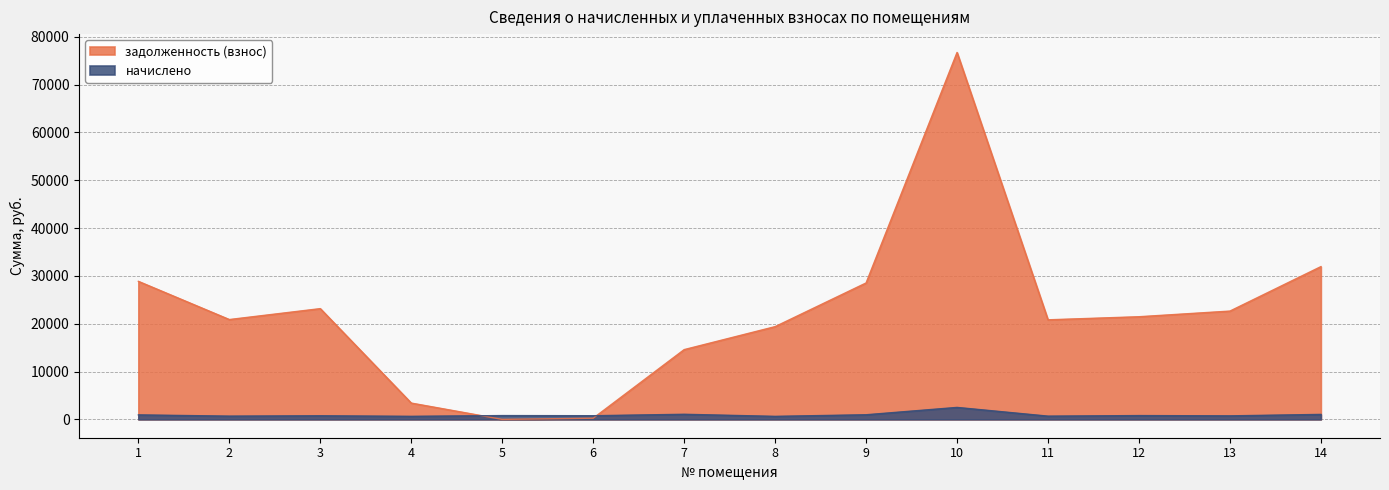

How many data points does each series have?

14